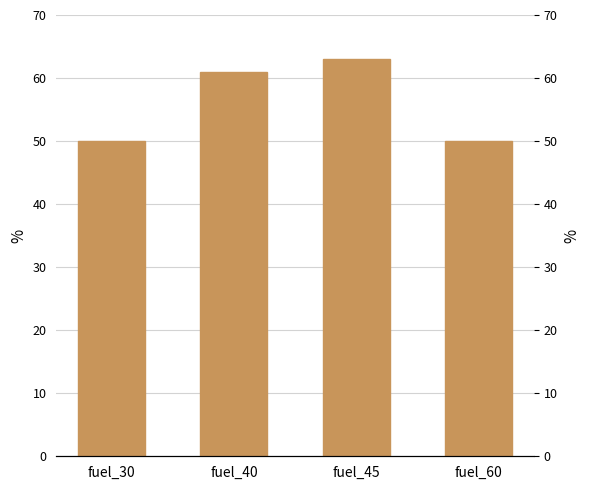

Are the bars horizontal?

No